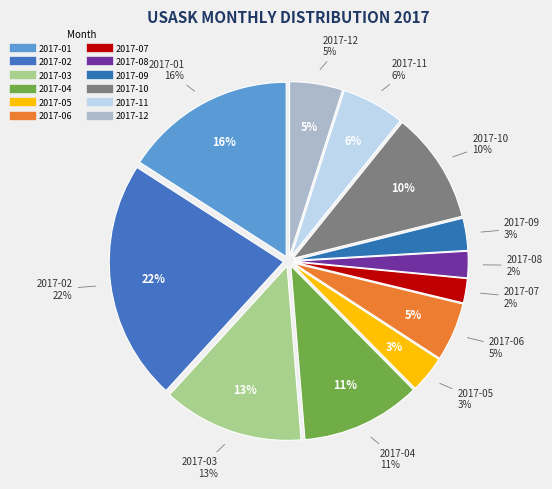

Combined, do 2017-04 and 2017-12 account for over 50%?

No